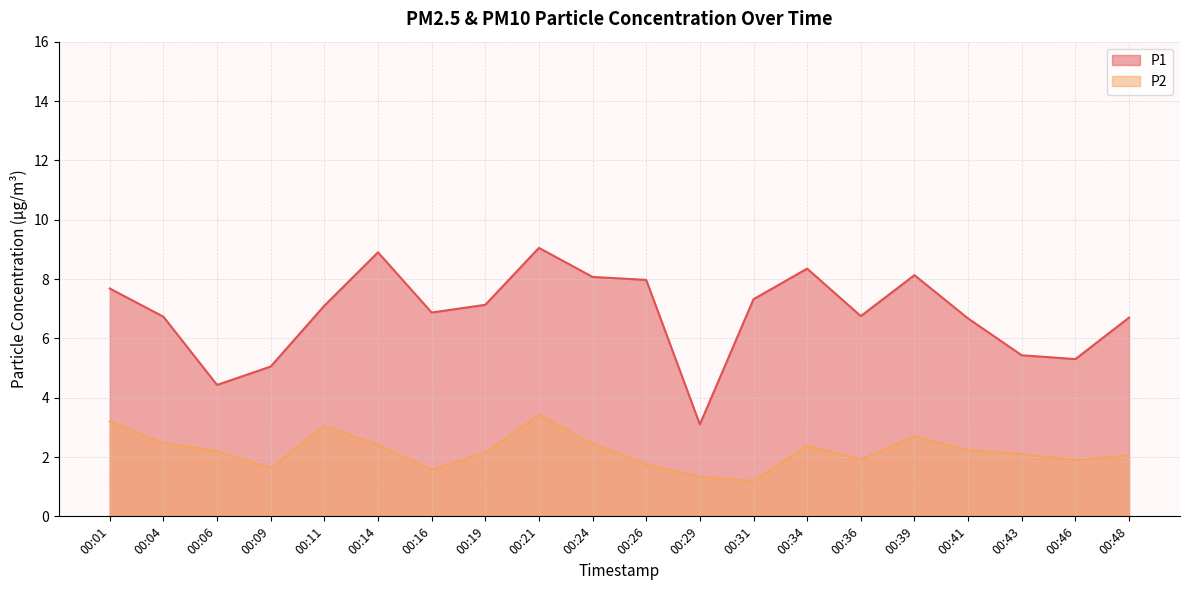

Reading left to right, what are all the values shown in this chart?

P1: 00:01=7.7	00:04=6.7	00:06=4.4	00:09=5.0	00:11=7.1	00:14=8.9	00:16=6.9	00:19=7.1	00:21=9.1	00:24=8.1	00:26=8.0	00:29=3.1	00:31=7.3	00:34=8.3	00:36=6.8	00:39=8.1	00:41=6.7	00:43=5.4	00:46=5.3	00:48=6.7
P2: 00:01=3.2	00:04=2.5	00:06=2.2	00:09=1.6	00:11=3.0	00:14=2.4	00:16=1.6	00:19=2.1	00:21=3.4	00:24=2.5	00:26=1.8	00:29=1.3	00:31=1.2	00:34=2.4	00:36=1.9	00:39=2.7	00:41=2.2	00:43=2.1	00:46=1.9	00:48=2.0